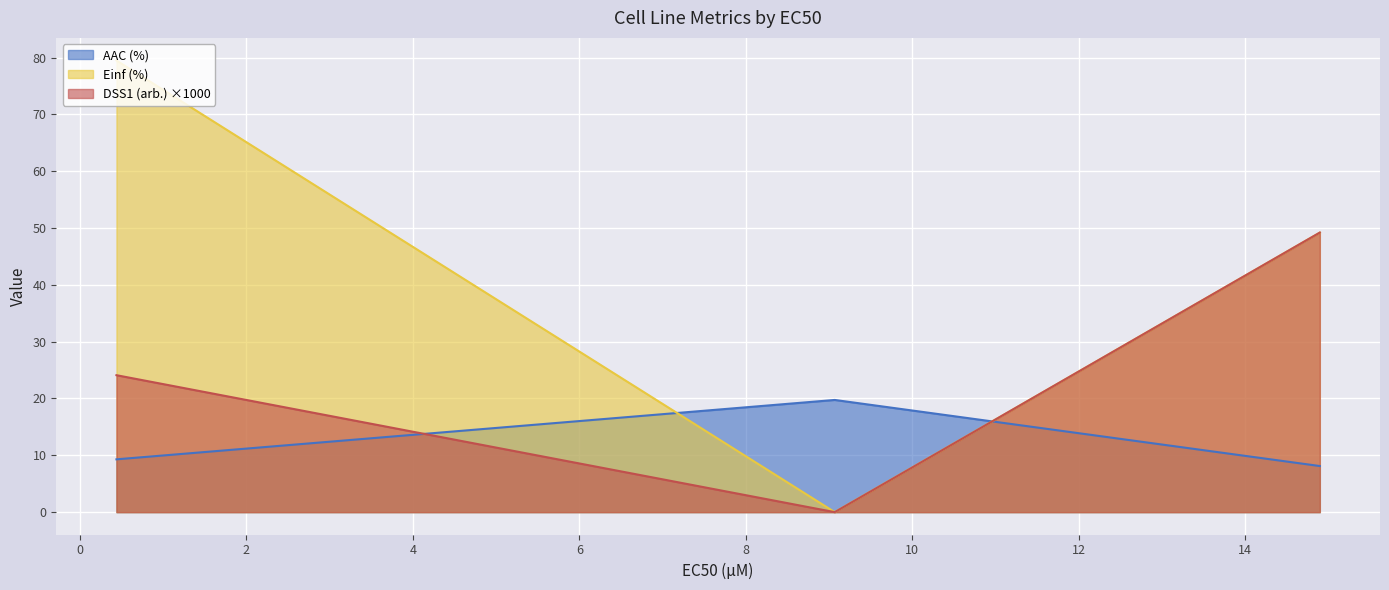

Which series has the widest spread of values?

Einf (%)